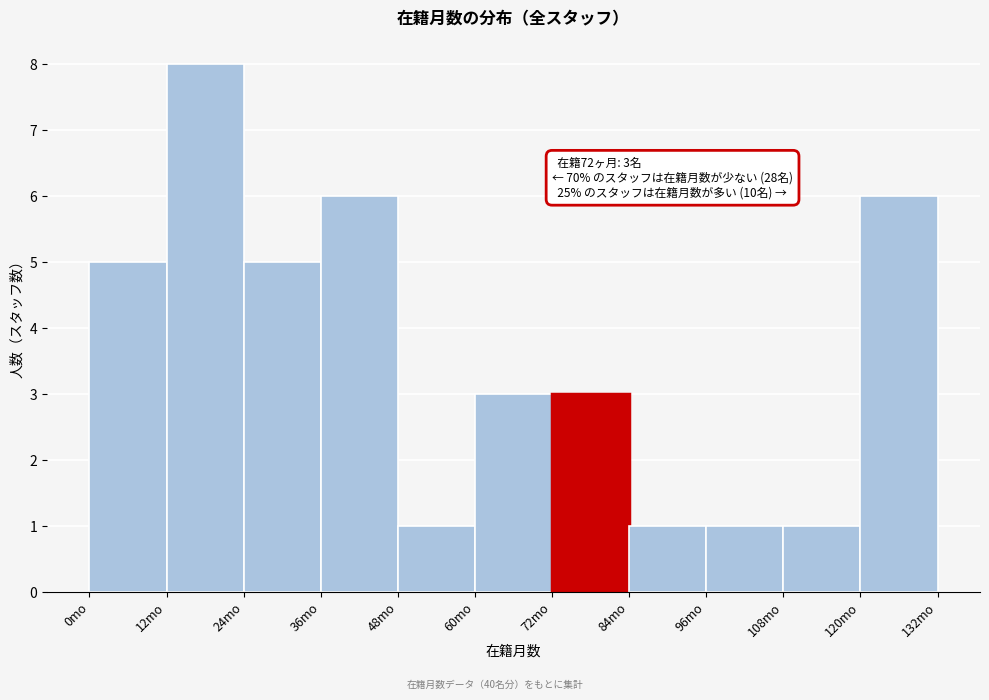

Which range on the x-axis has the tallest bar?

12 to 24